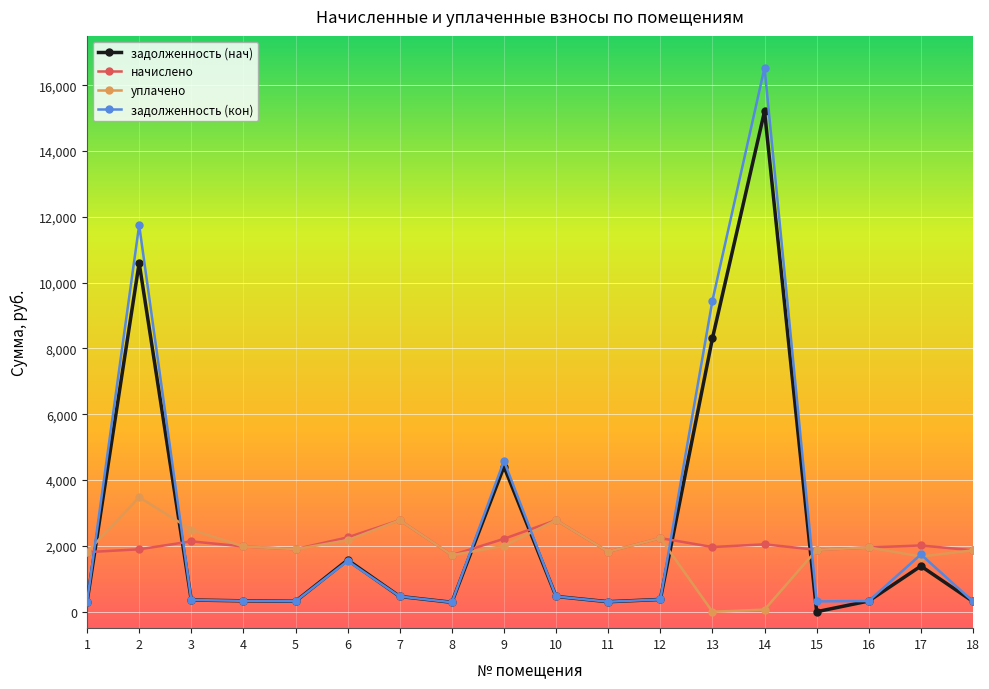

How many intersections are there between начислено and задолженность (кон)?

6